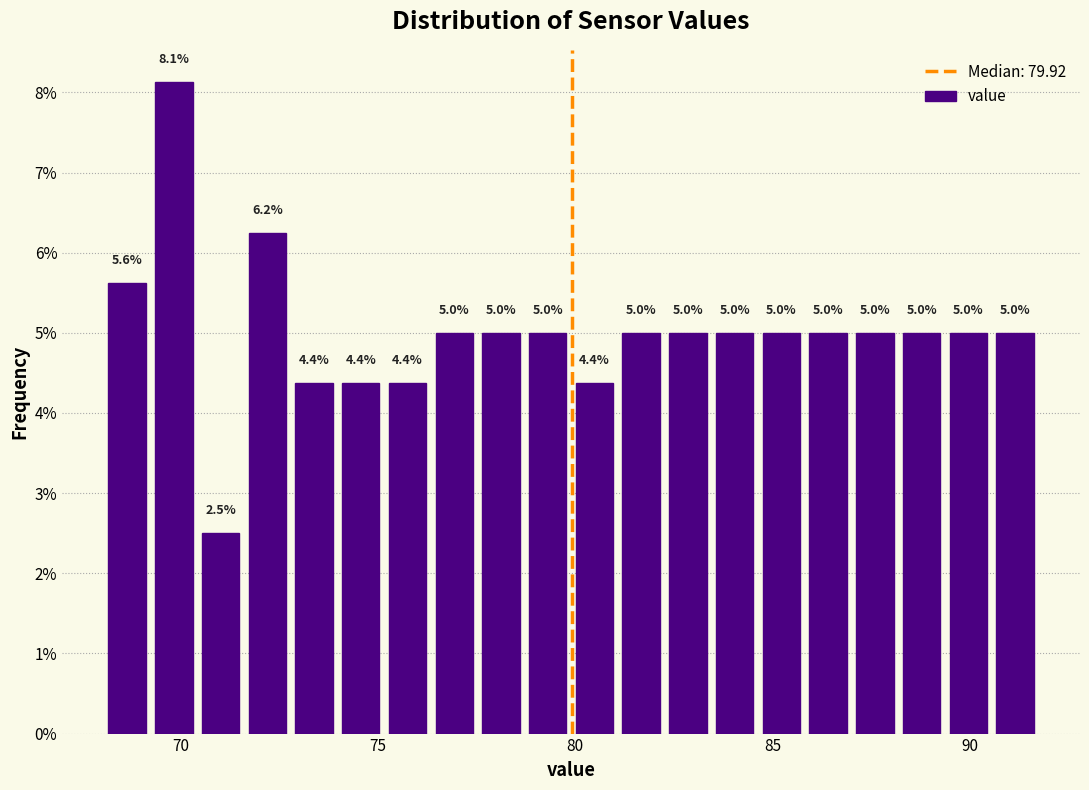

Around what value on the x-axis is the tallest bar? Give the approximate position of its centre, as read against the axis.

70.0